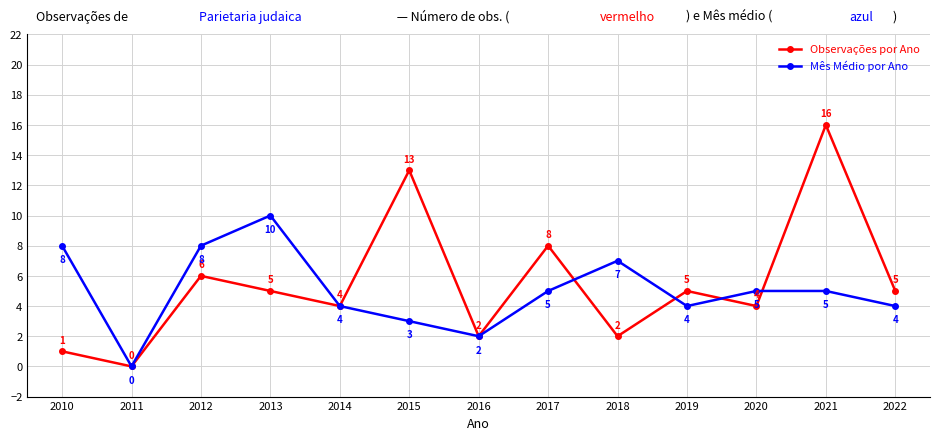

How many interior local valleys does the Observações por Ano series have?

5